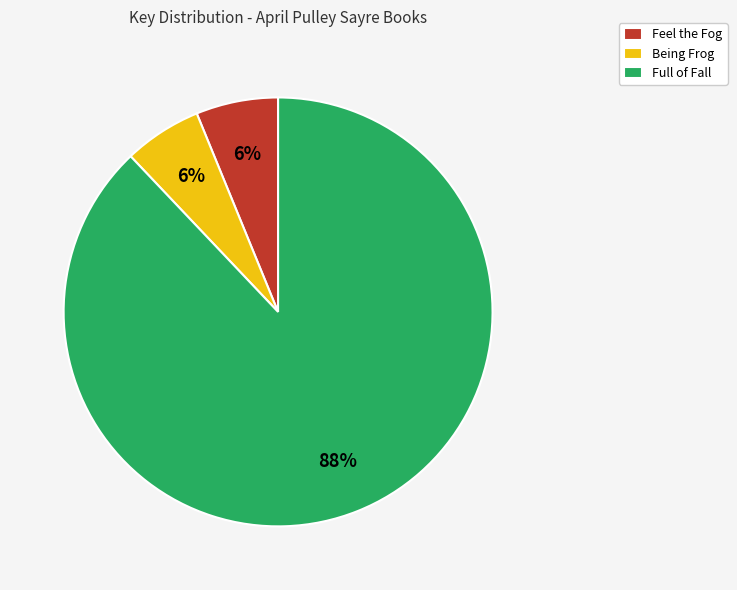

To the nearest percent, what percentage of the pie is Being Frog?

6%